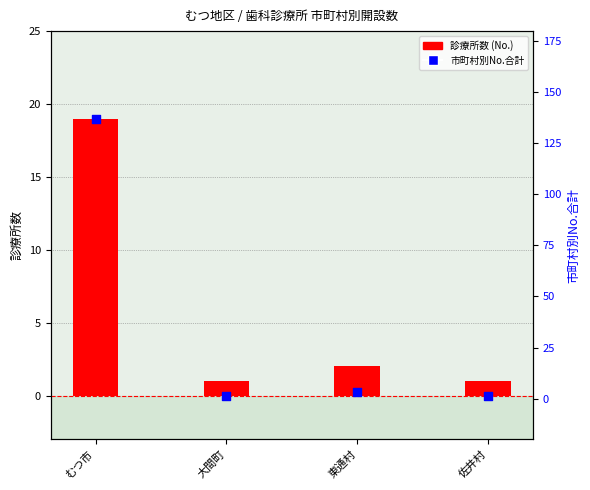

What are all the series names shown in the legend?

診療所数 (No.), 市町村別No.合計